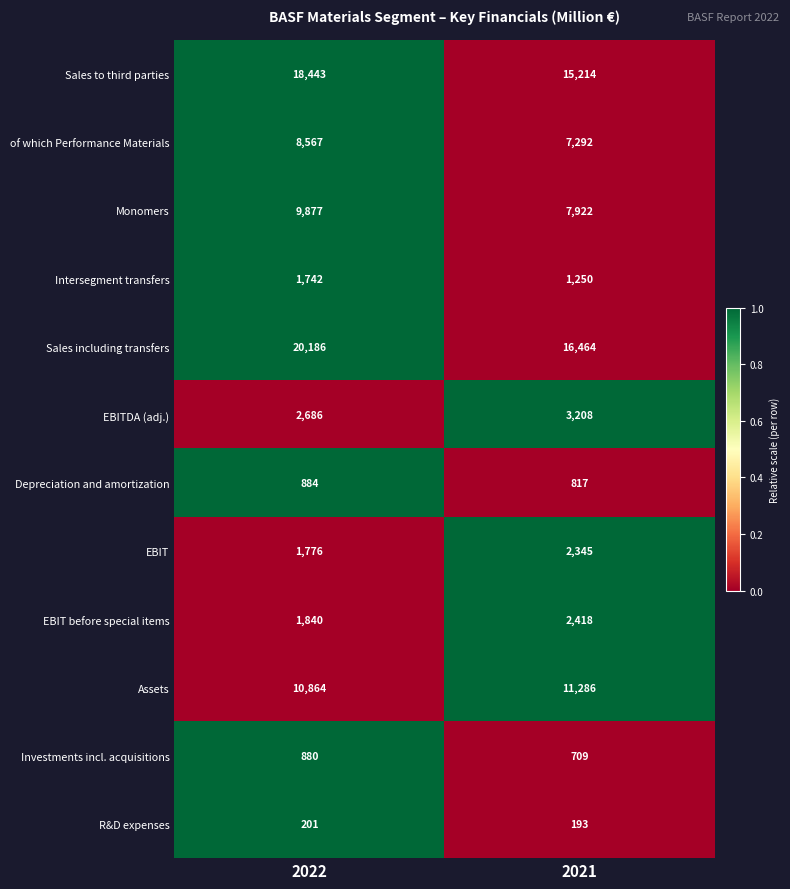

The value of Intersegment transfers at 2021 is 435. True or false?

False